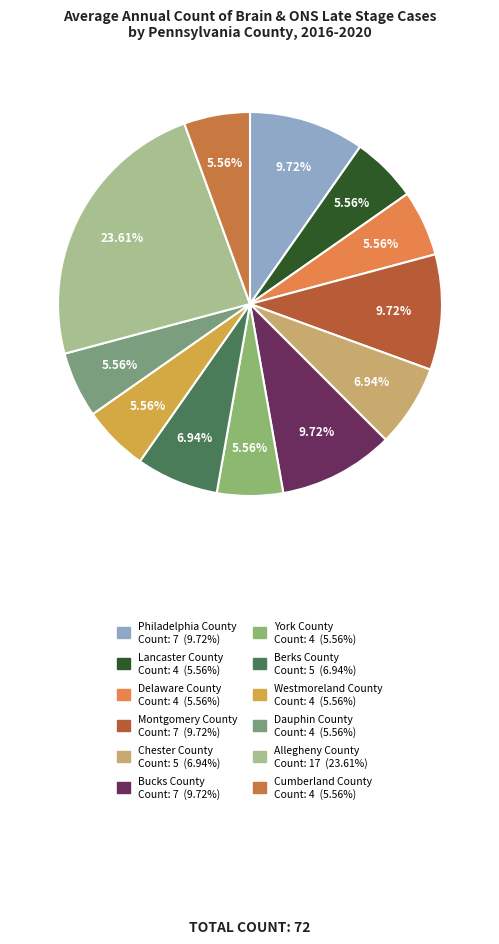

How many slices are in this pie chart?

12